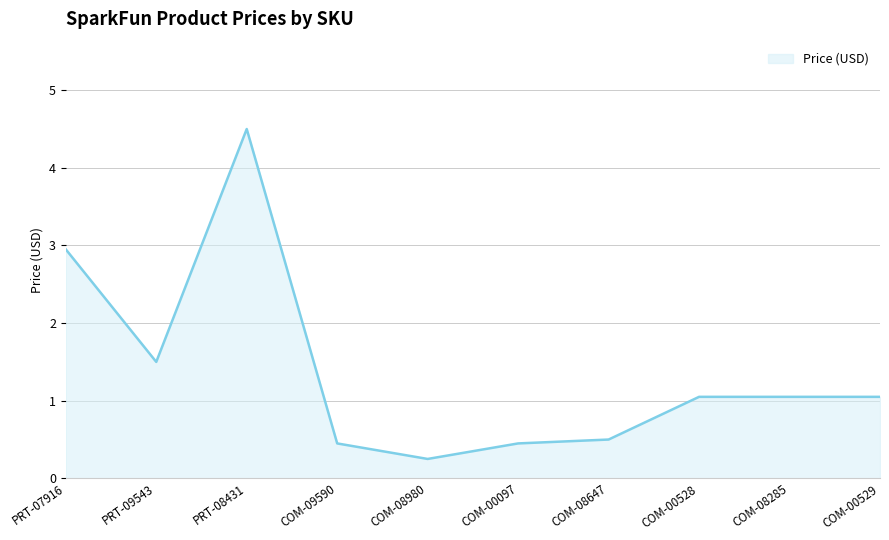

What position from the right is PRT-07916?

10